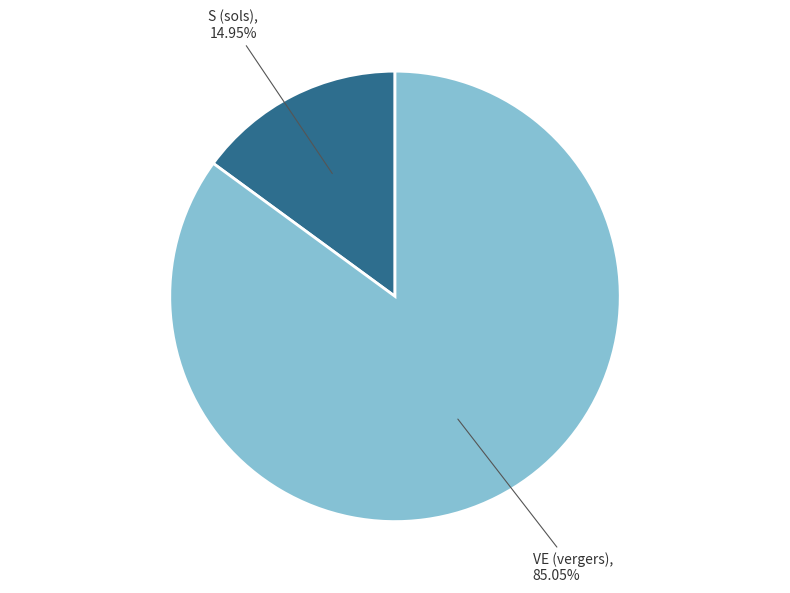

Which slice is the largest?

VE (vergers)